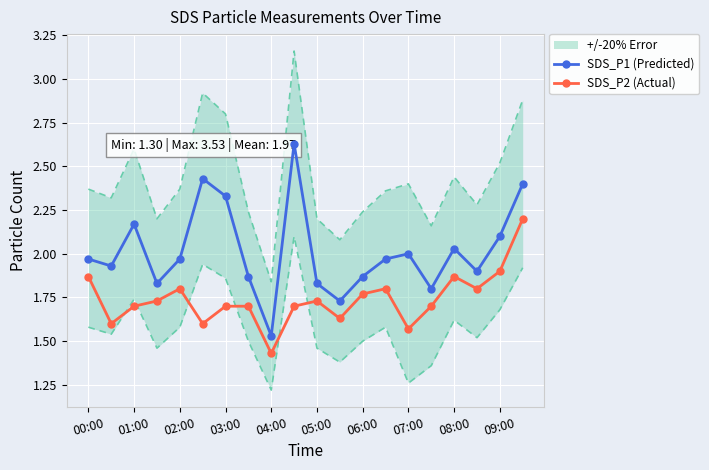

True or false: SDS_P1 (Predicted) and SDS_P2 (Actual) intersect in this chart.

False